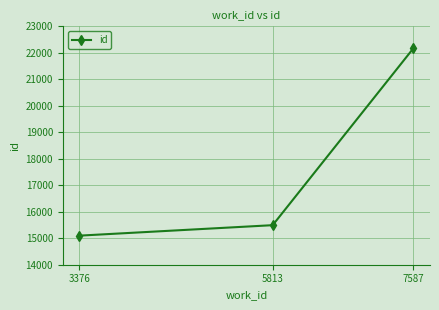

What is the difference between the values at 7587 and 5813?

6674